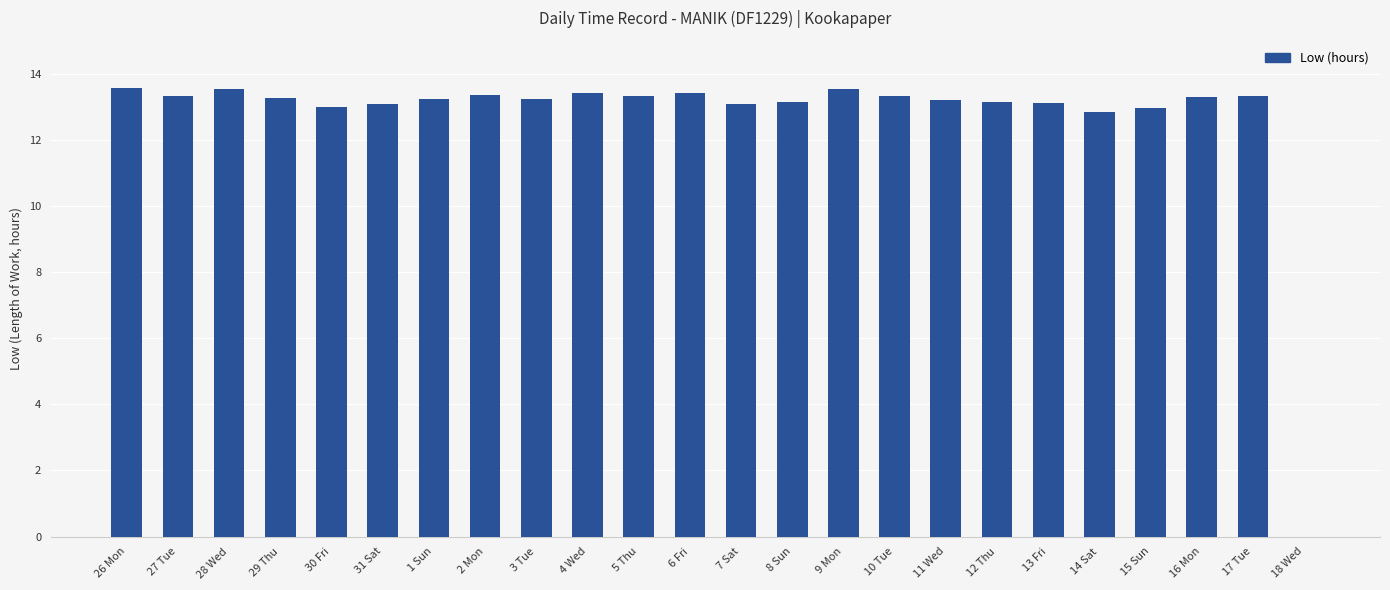

Is it true that the value at 9 Mon is 13.6?

True